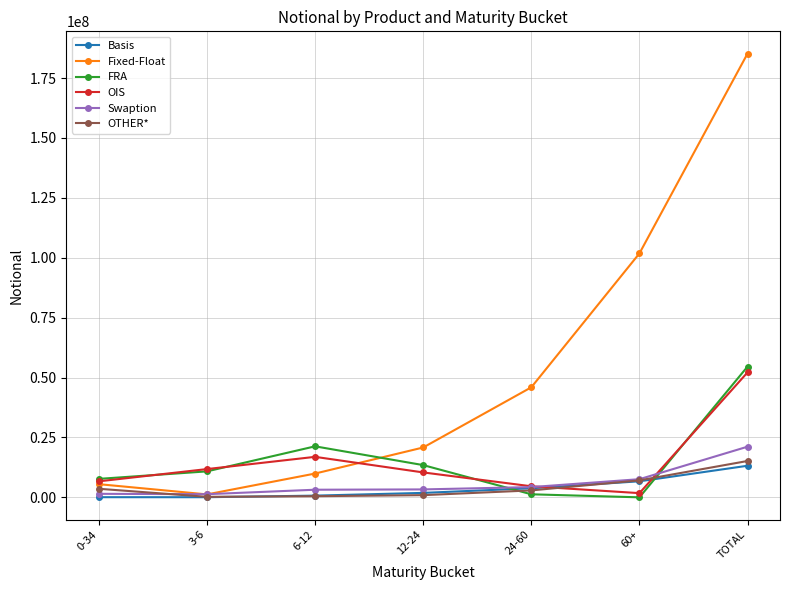

Rank the series by their maximum value, from lowest to highest.

Basis, OTHER*, Swaption, OIS, FRA, Fixed-Float